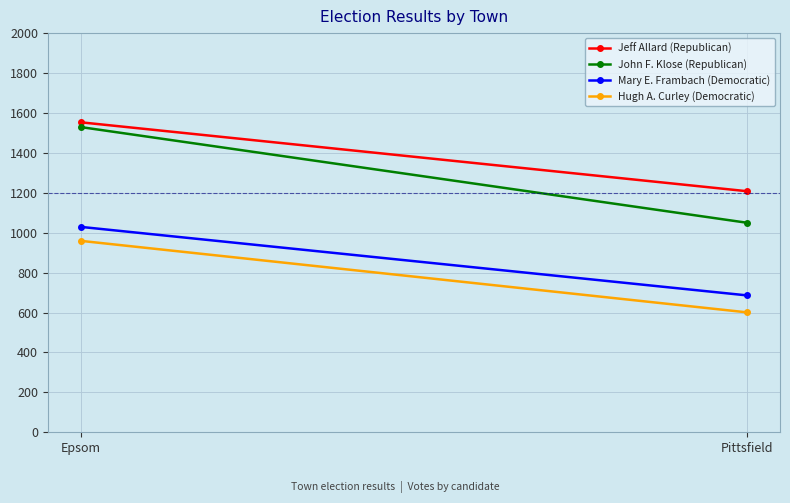

List the series in order of their peak value, lowest first.

Hugh A. Curley (Democratic), Mary E. Frambach (Democratic), John F. Klose (Republican), Jeff Allard (Republican)